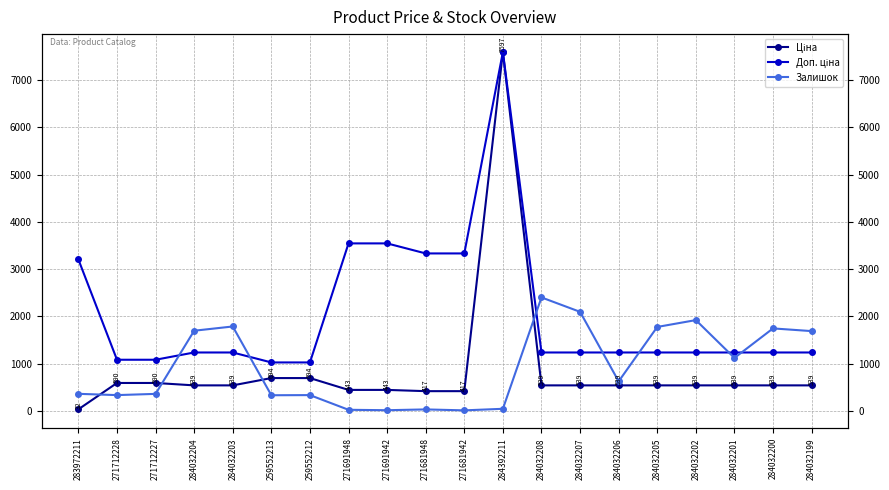

At which label is Доп. ціна closest to 4310?

271691948